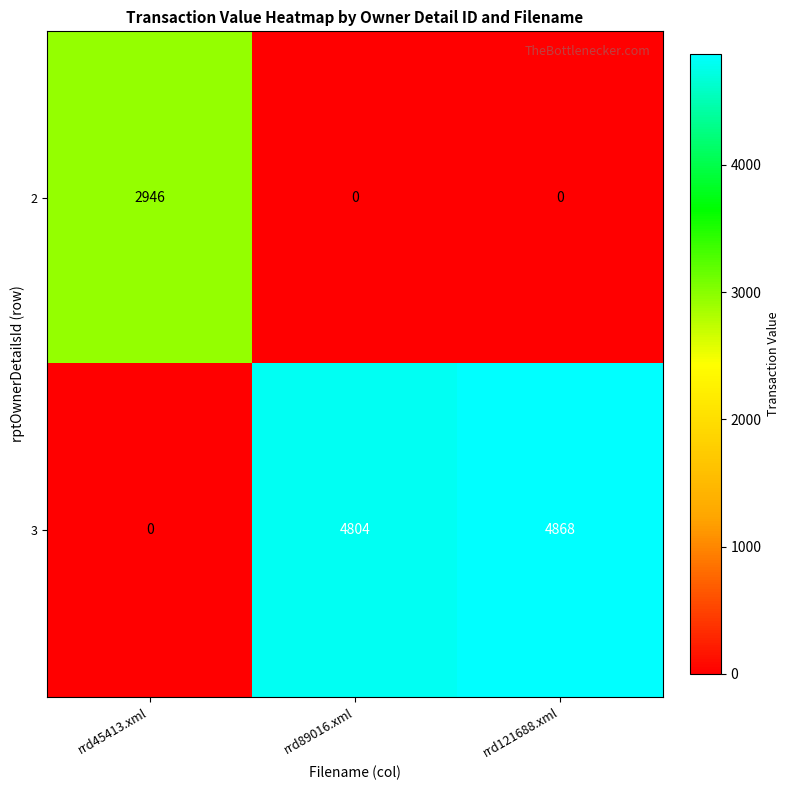

What is the total value across all series at rrd89016.xml?

4804